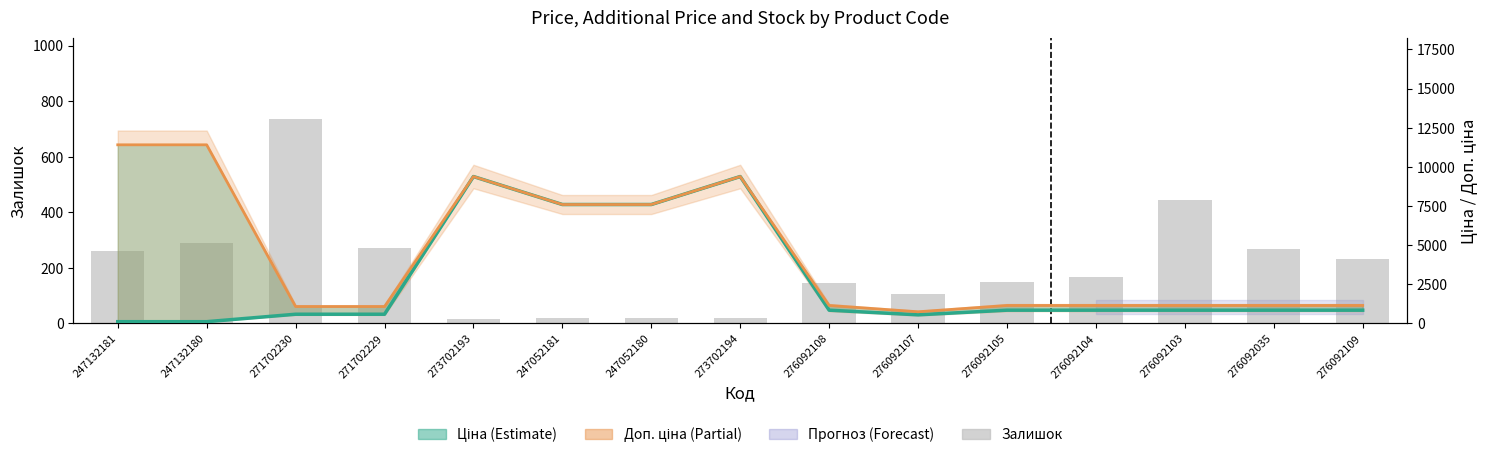

How many groups of bars are there?

15